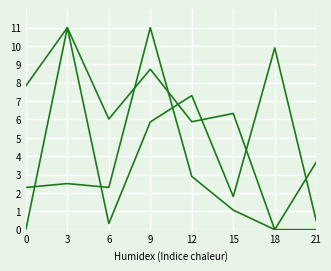

Does the chart have visible grid lines?

Yes